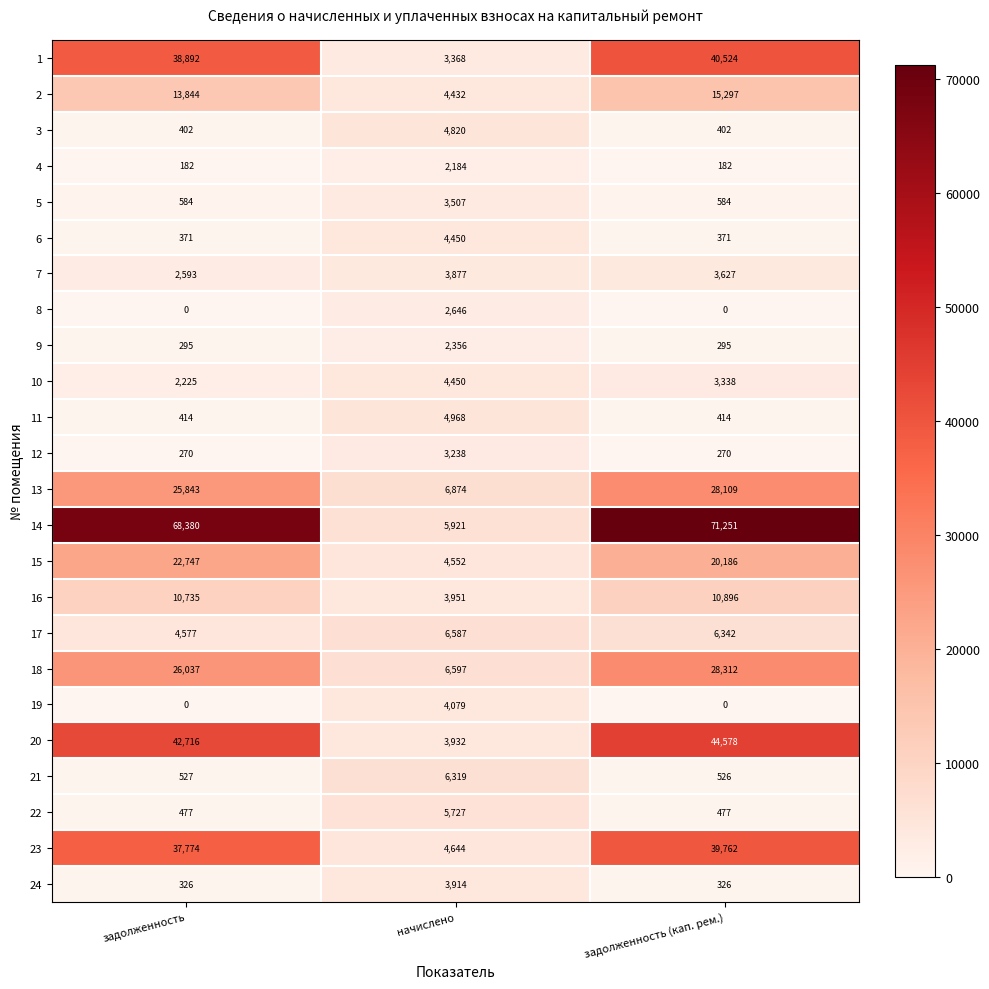

How many categories are shown in the chart?

3